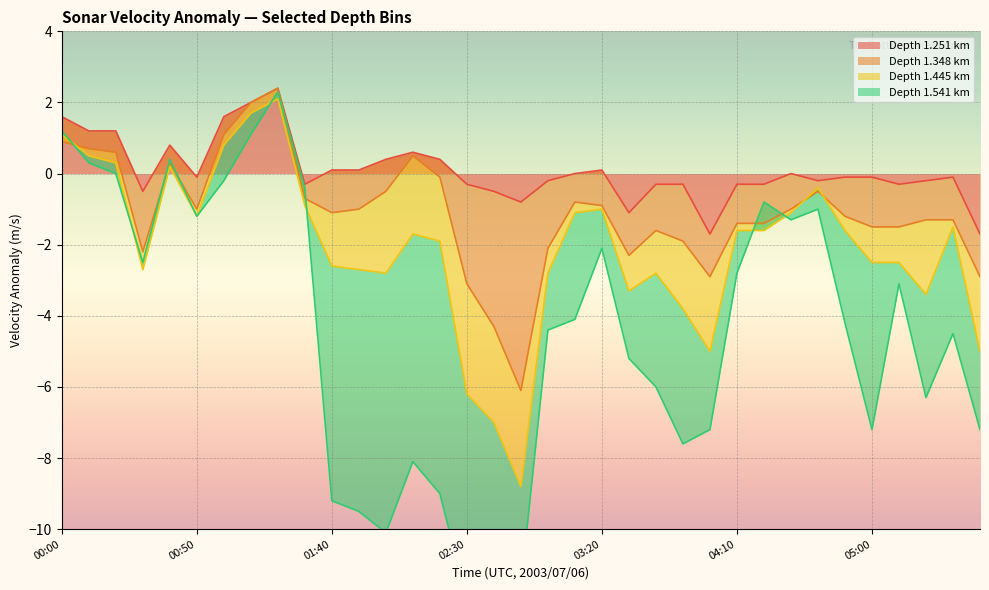

The value of 1.541 at 04:50 is -4.5. True or false?

False